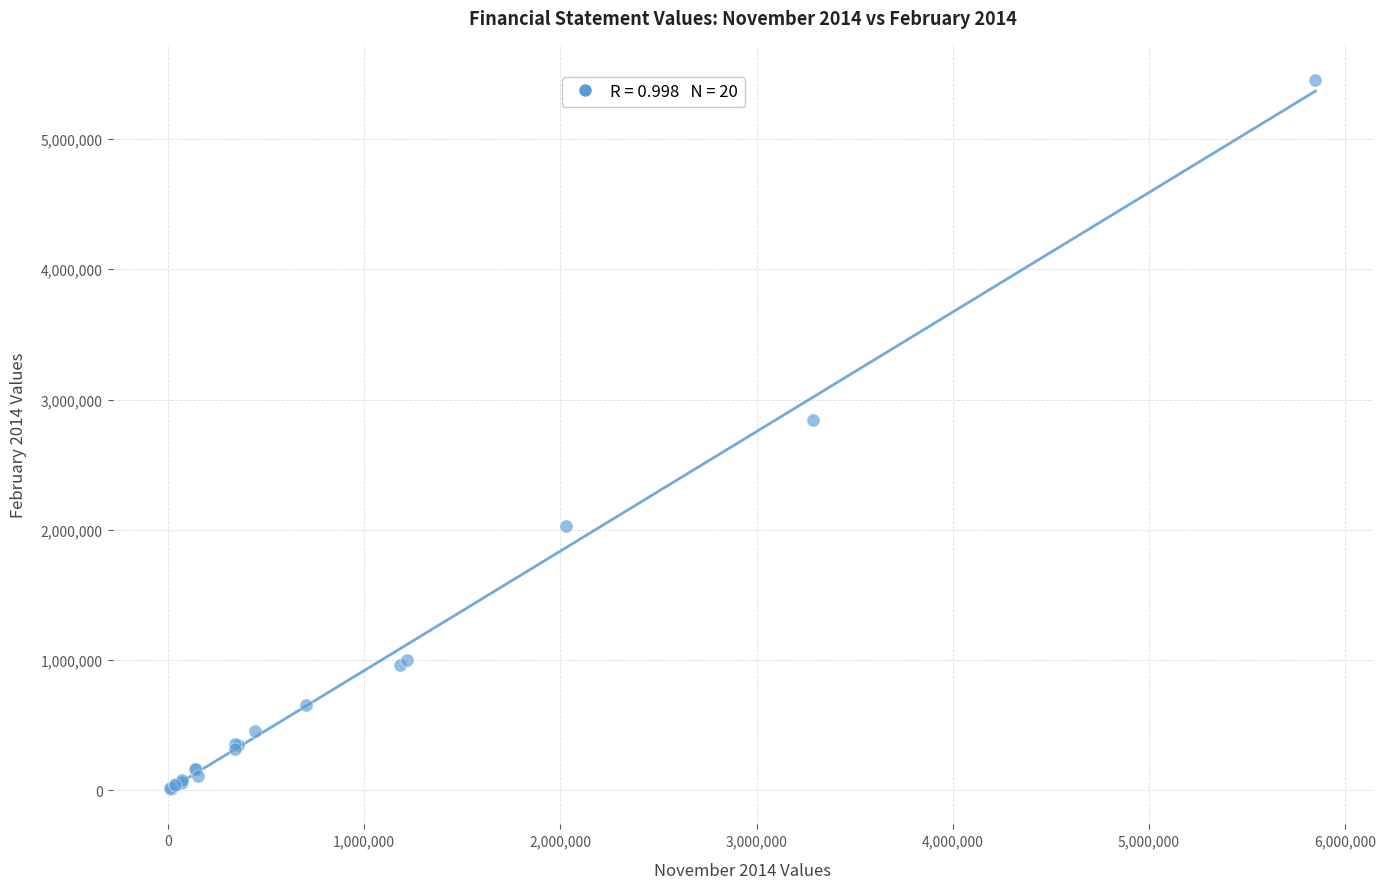

What Y value in the scatter plot is closest to 2731258?

2839220